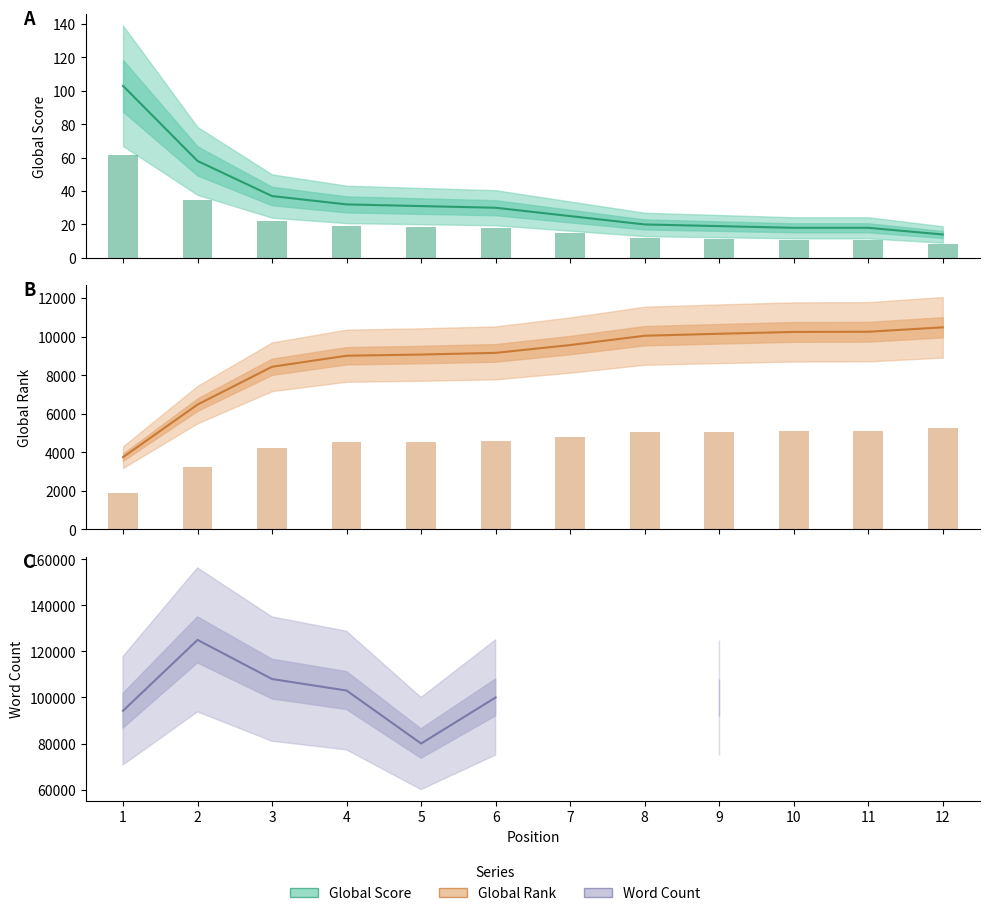

Rank the series by their maximum value, from highest to lowest.

Word Count, Global Rank, Global Score